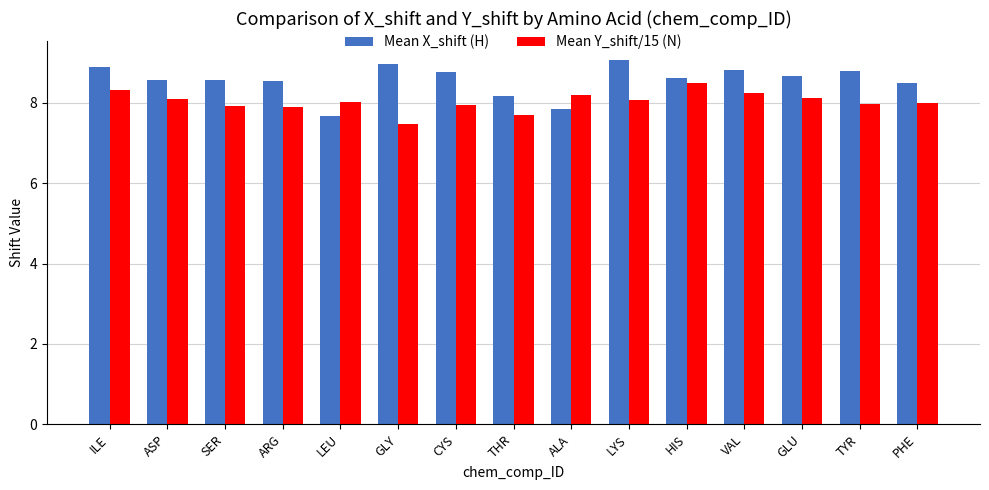

What is the difference between the second highest and minimum values in the Mean Y_shift/15 (N) series?

0.9